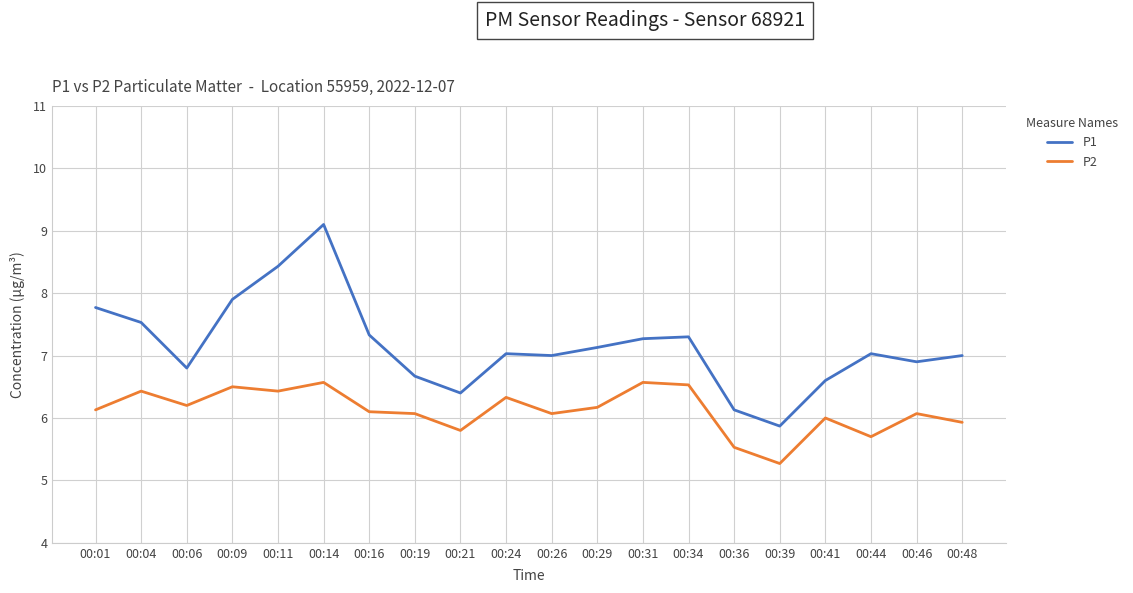

What are all the series names shown in the legend?

P1, P2